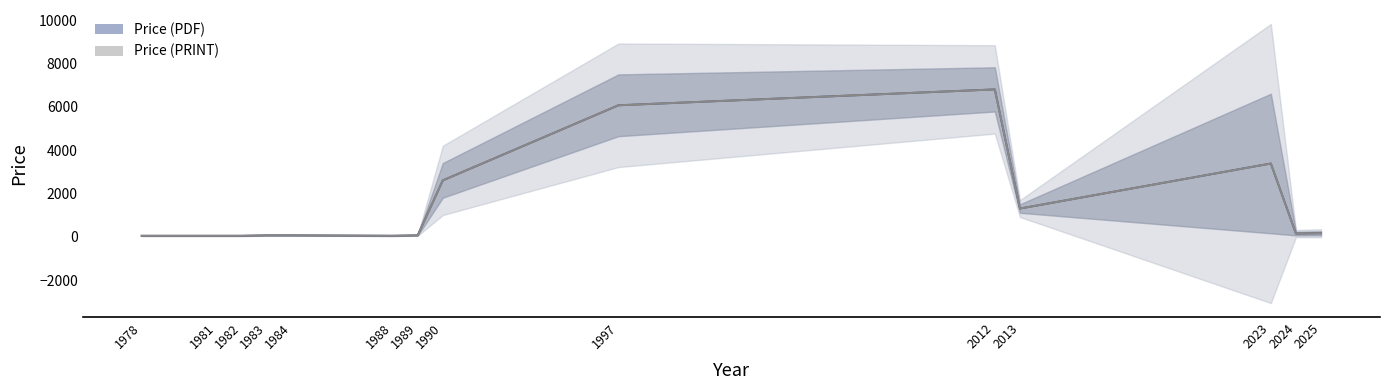

What is the difference between the maximum and minimum values in the Price (PDF) series?

6757.0